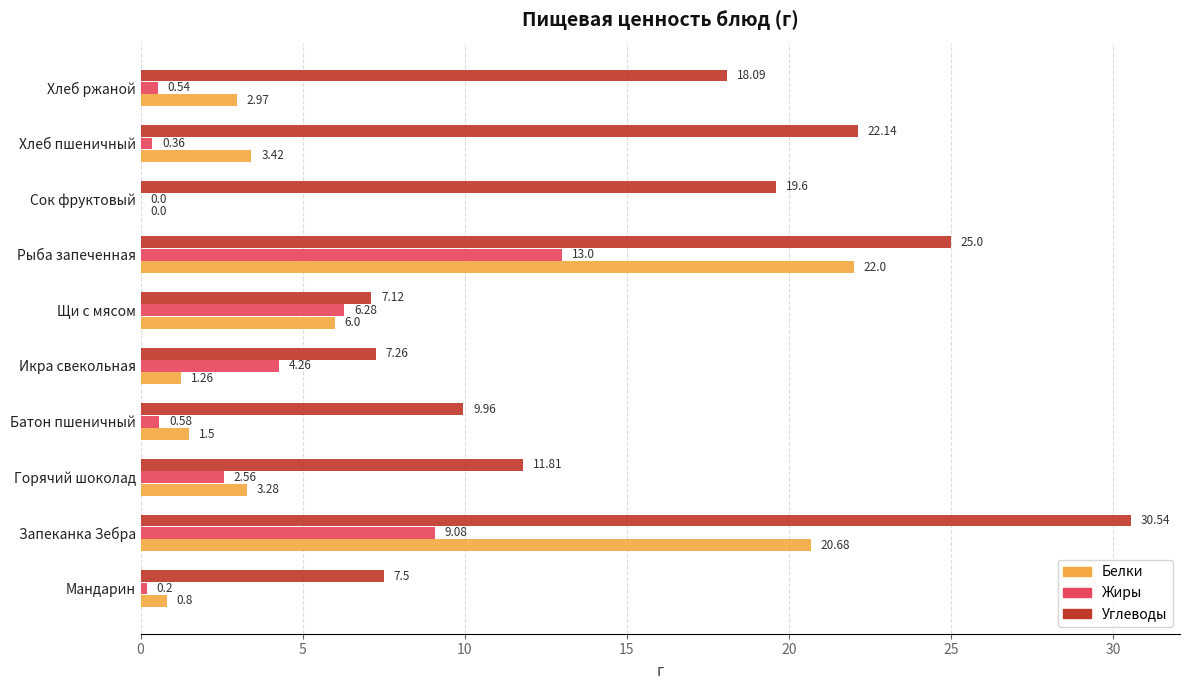

What is the average value of the Белки series?

6.2